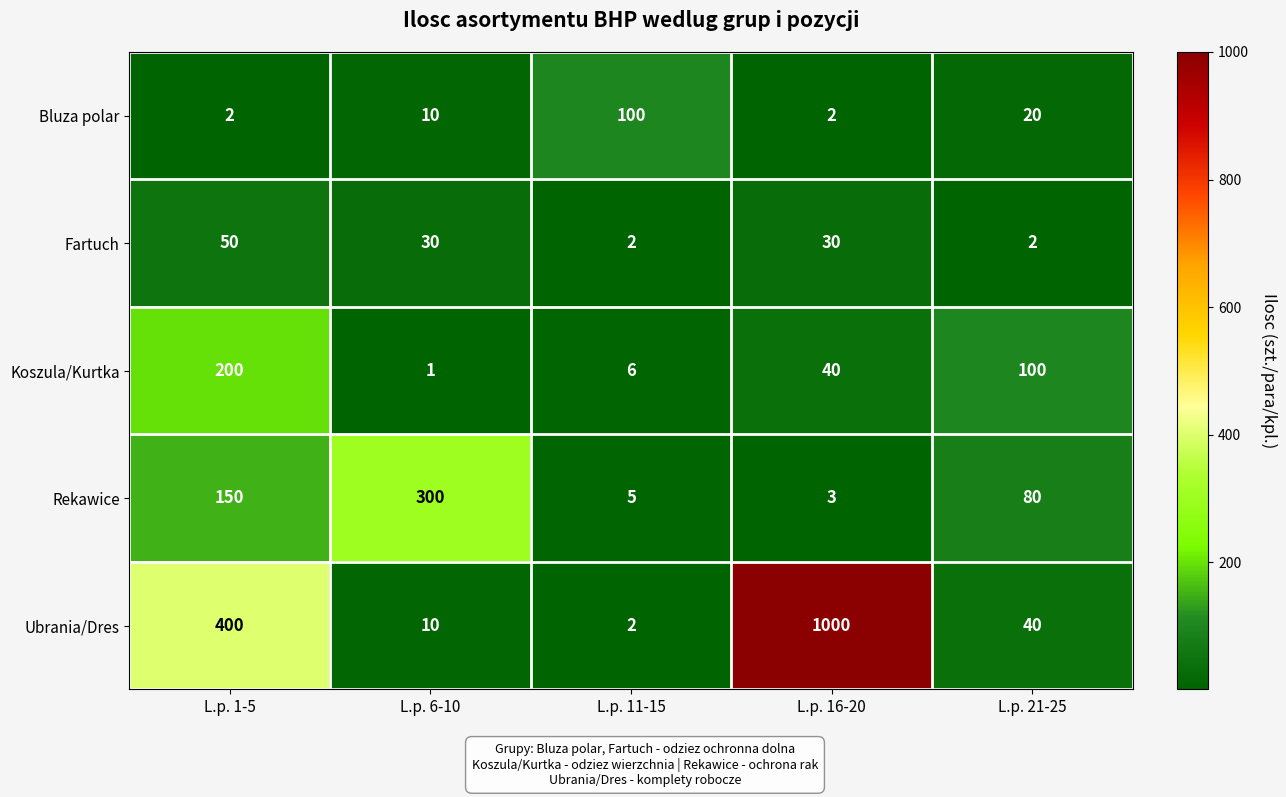

How many distinct data groups are displayed?

5